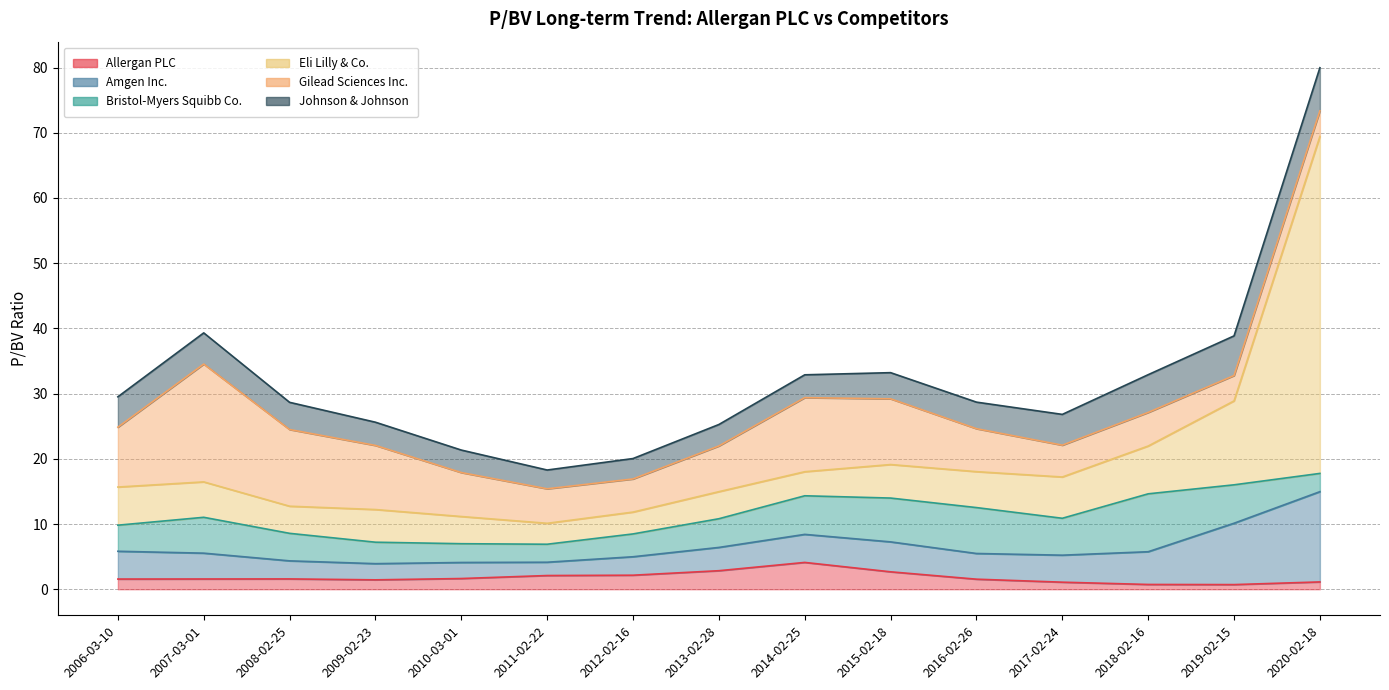

The value of Bristol-Myers Squibb Co. at 2016-02-26 is 4.9. True or false?

False